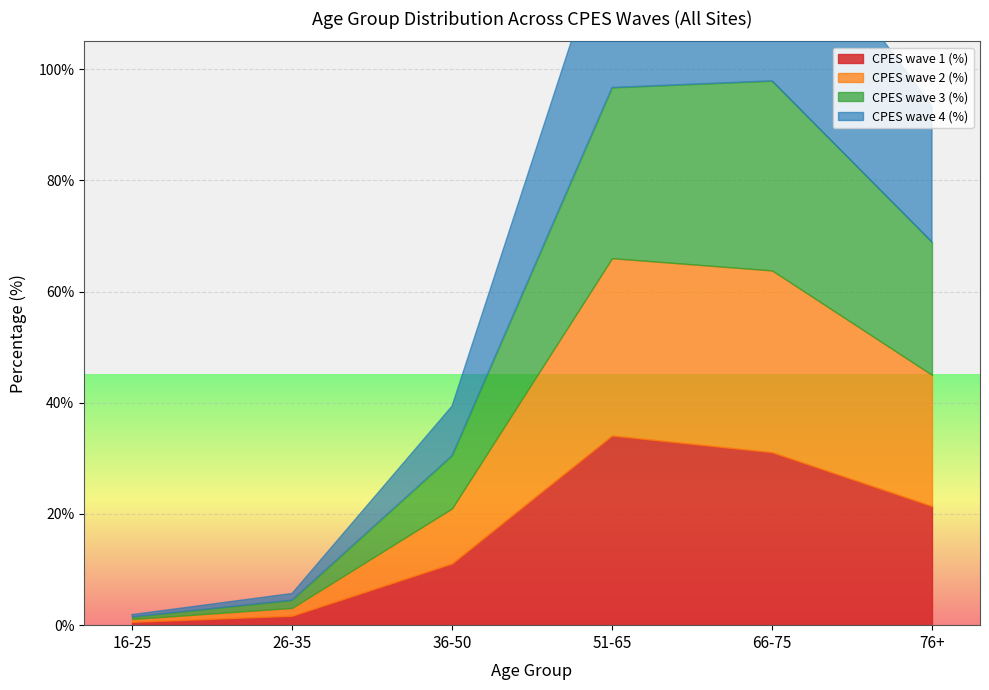

How many values in the CPES wave 2 (%) series are below 23?

3